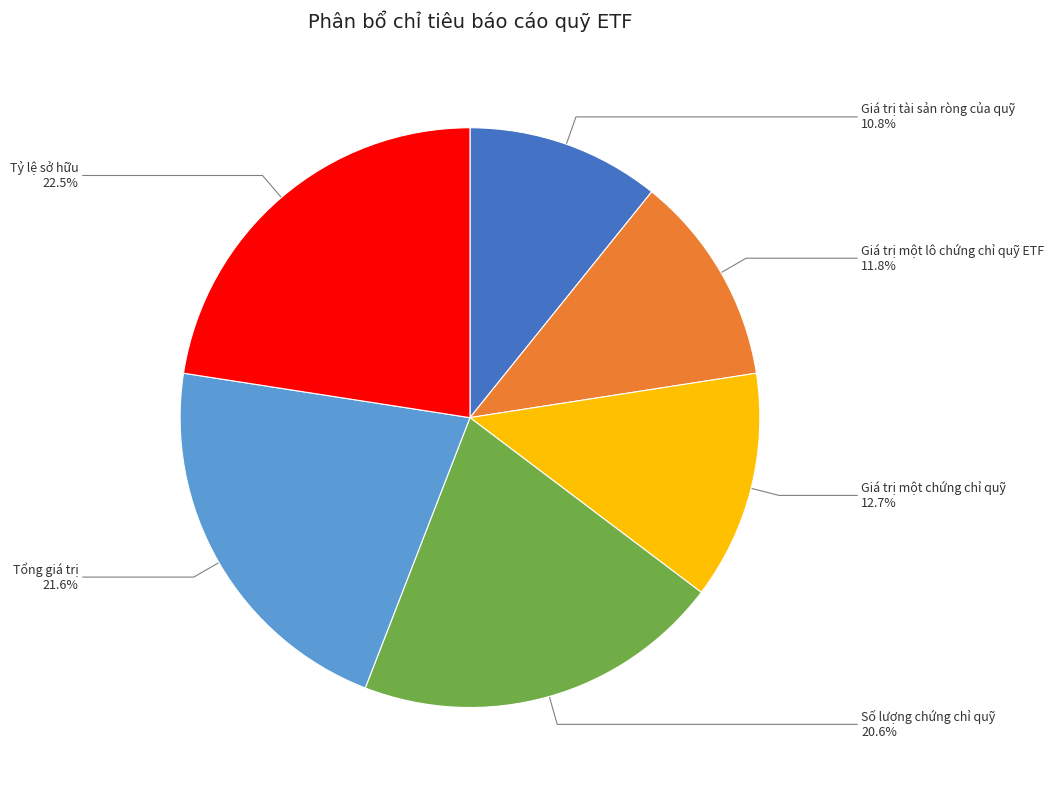

Count the number of slices in the pie.

6